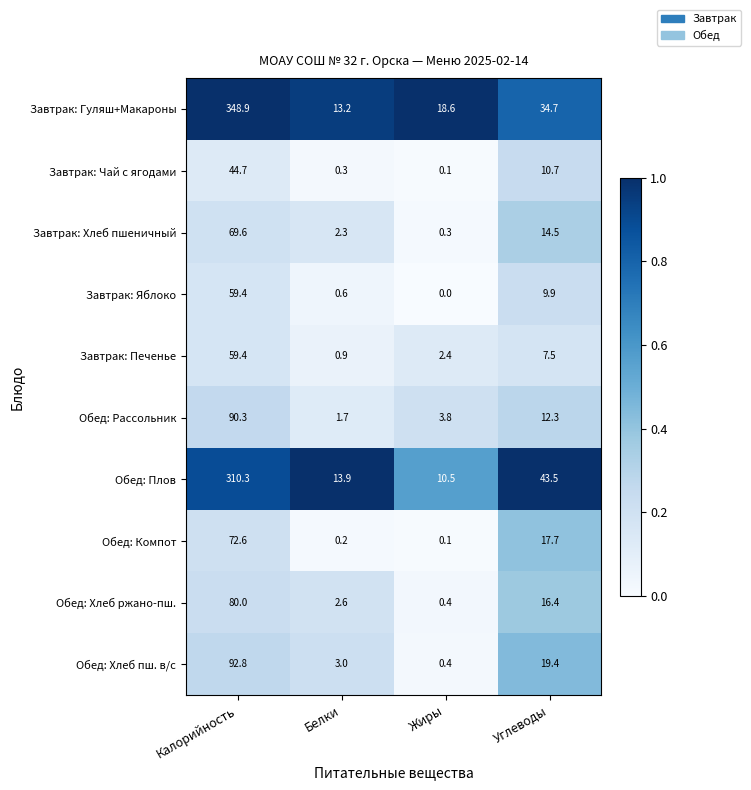

The Завтрак: Печенье series shows 81.1 at Калорийность. True or false?

False